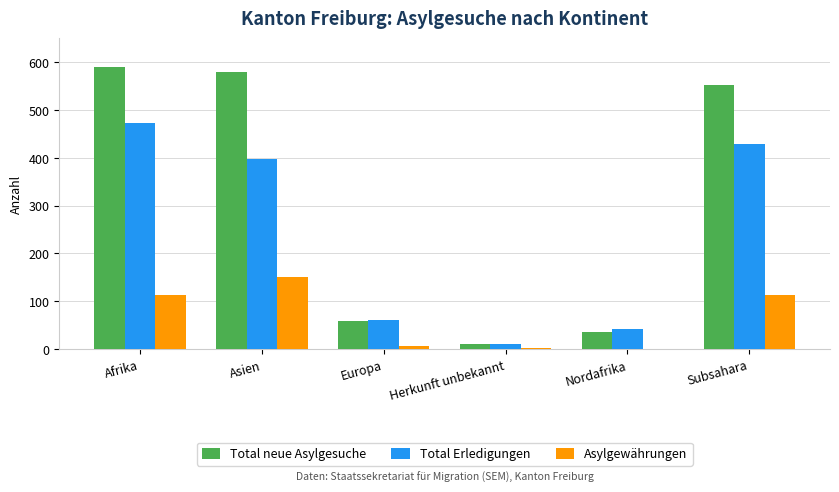

Count the number of categories in the chart.

6